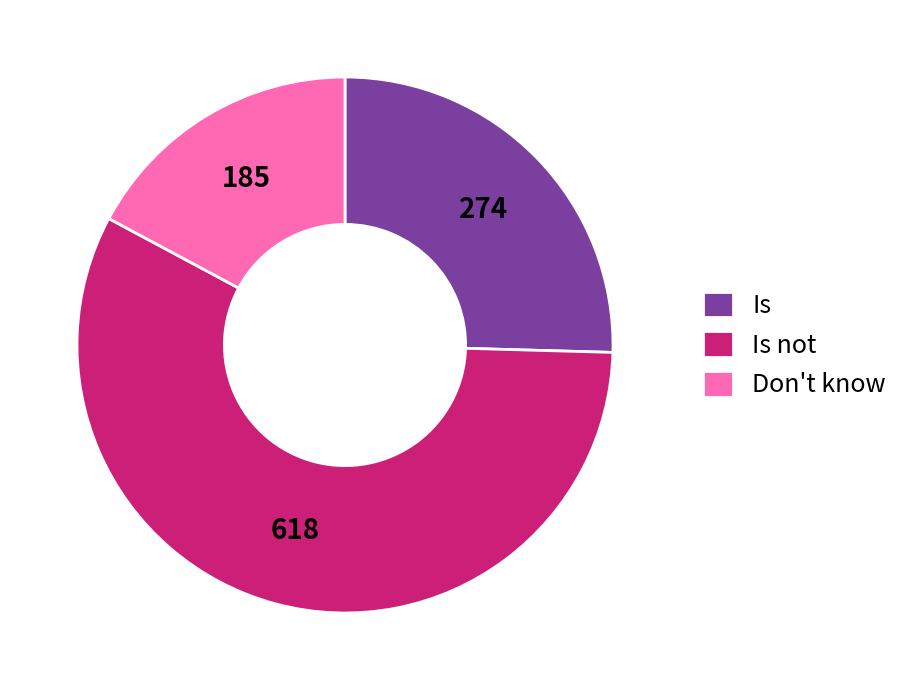

Rank the categories by value from highest to lowest.

Is not, Is, Don't know